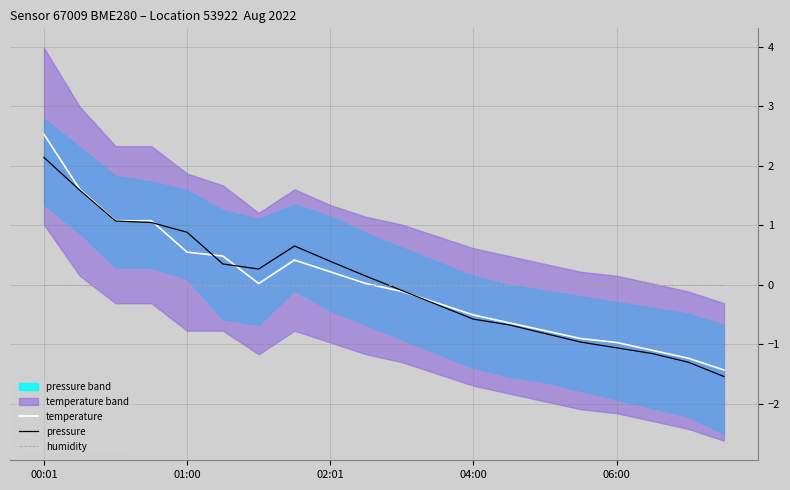

At how many categories does at least one series exceed 0?

10